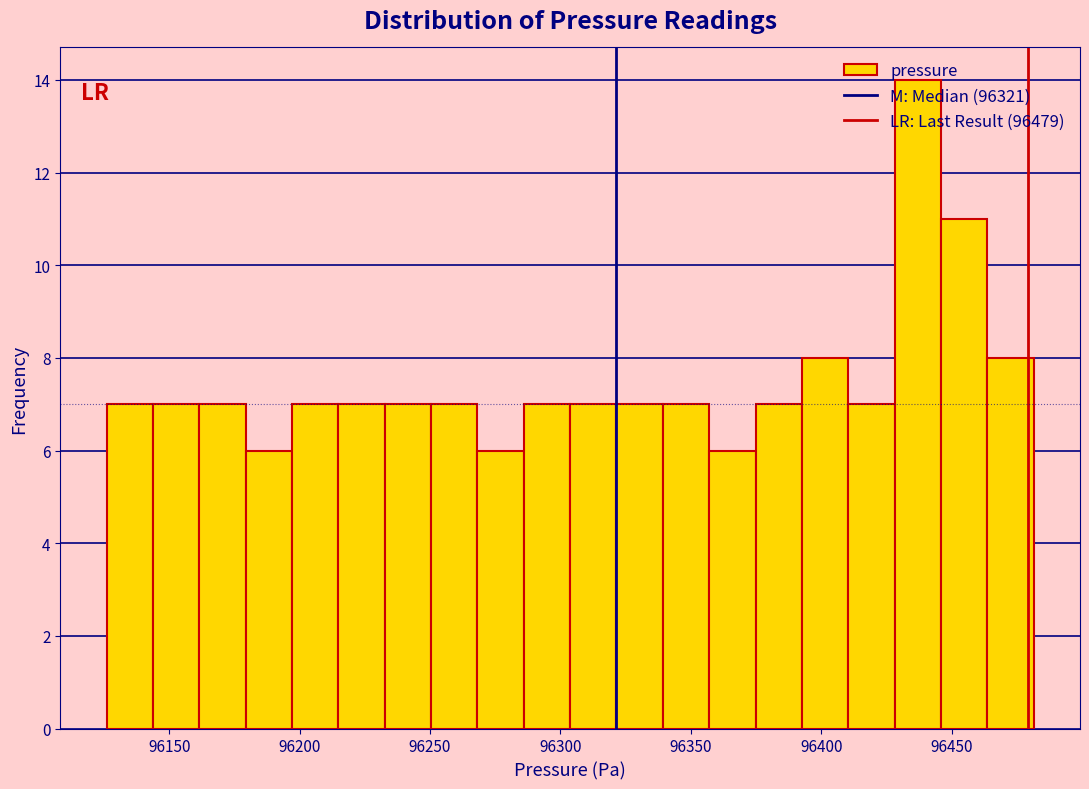

Around what value on the x-axis is the tallest bar? Give the approximate position of its centre, as read against the axis.

96435